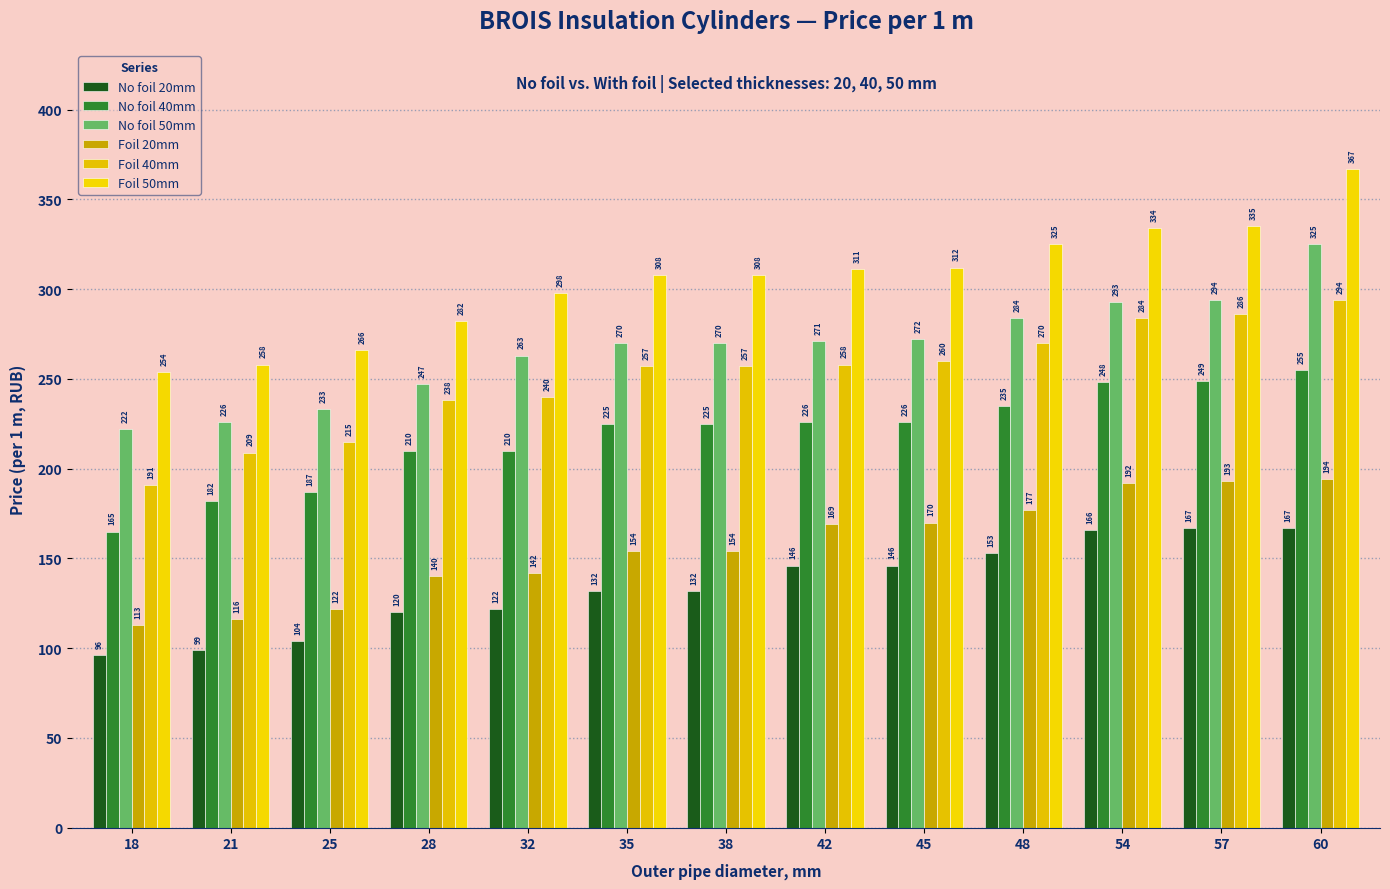

What is the total value across all series at 25?

1127